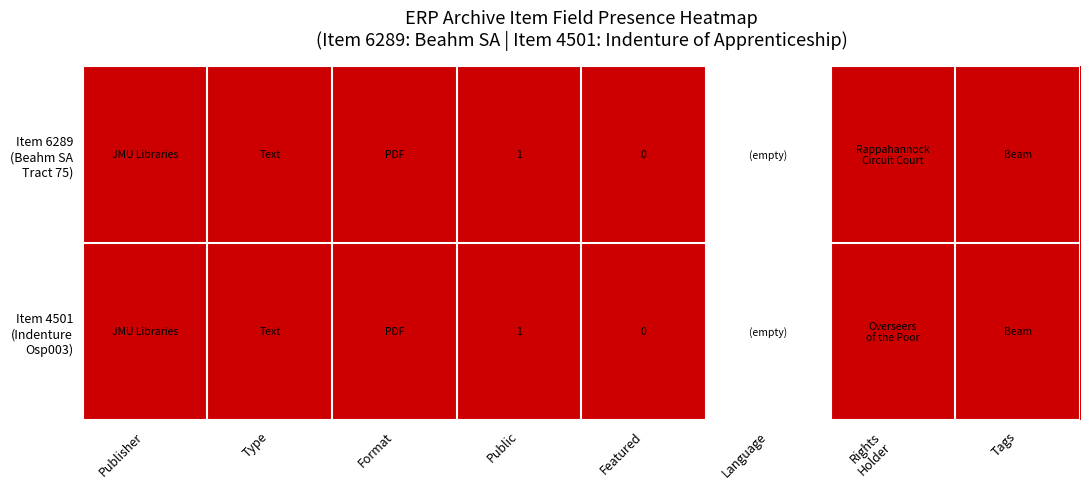

The Item 6289 (Beahm SA Tract 75) series shows 2 at Tags. True or false?

False